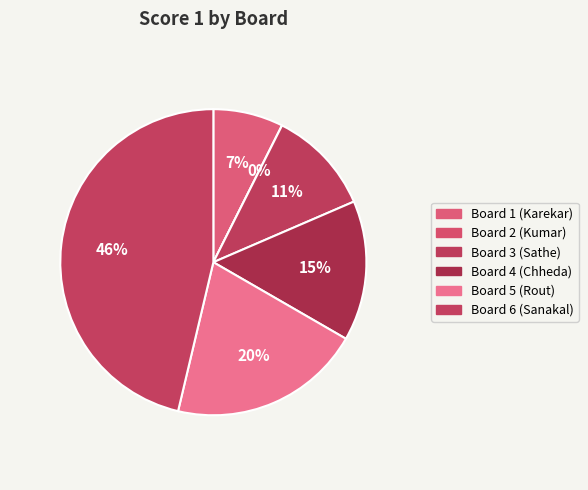

Is it true that Board 5 (Rout) is 26% of the pie?

False